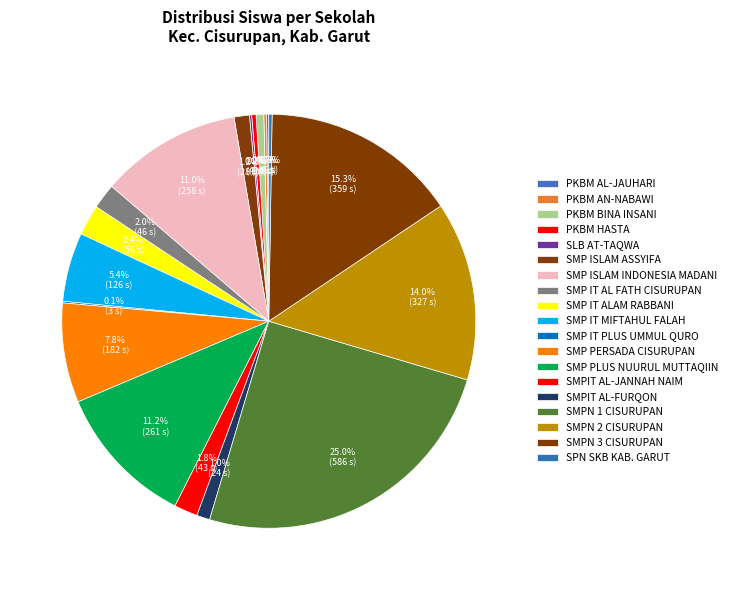

True or false: SMPN 1 CISURUPAN accounts for 35% of the total.

False